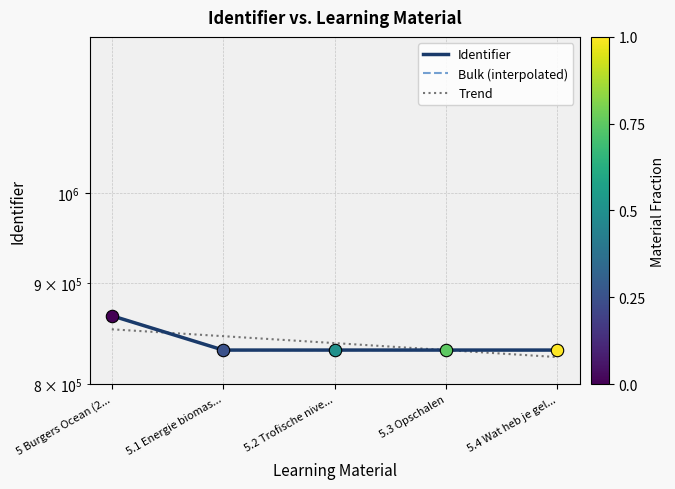

What is the ratio of the value at 5.3 Opschalen to the value at 5.1 Energie biomas...?

1.0